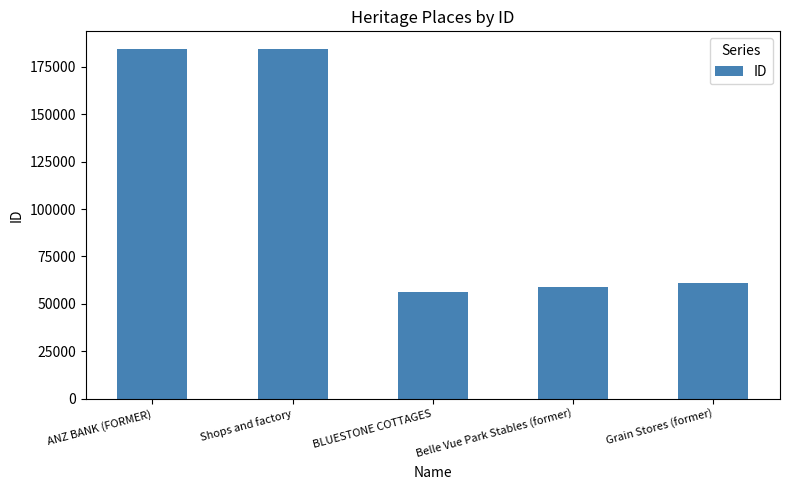

How many values are below 61005?

2